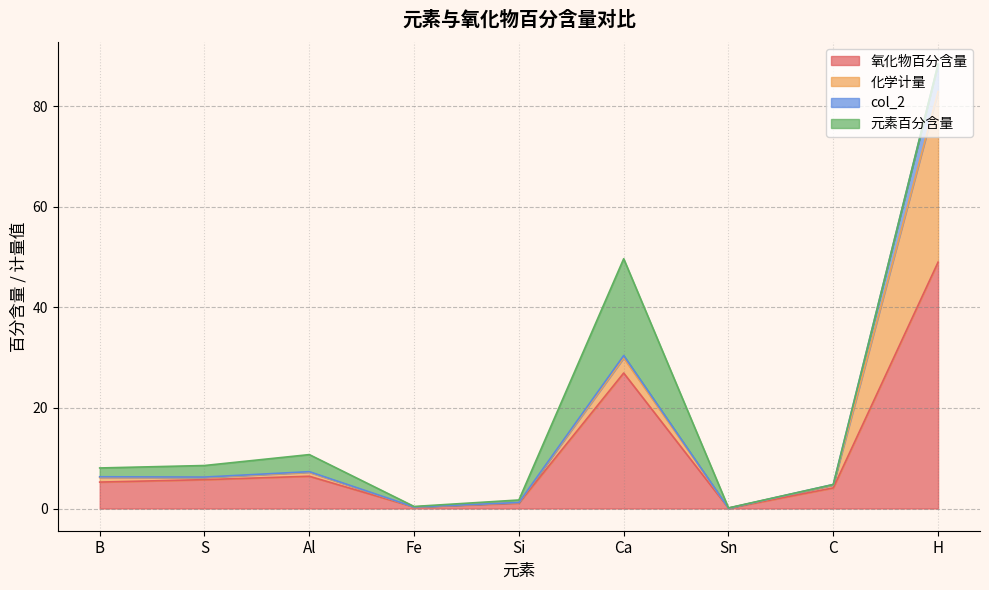

True or false: 氧化物百分含量 and 元素百分含量 intersect in this chart.

False